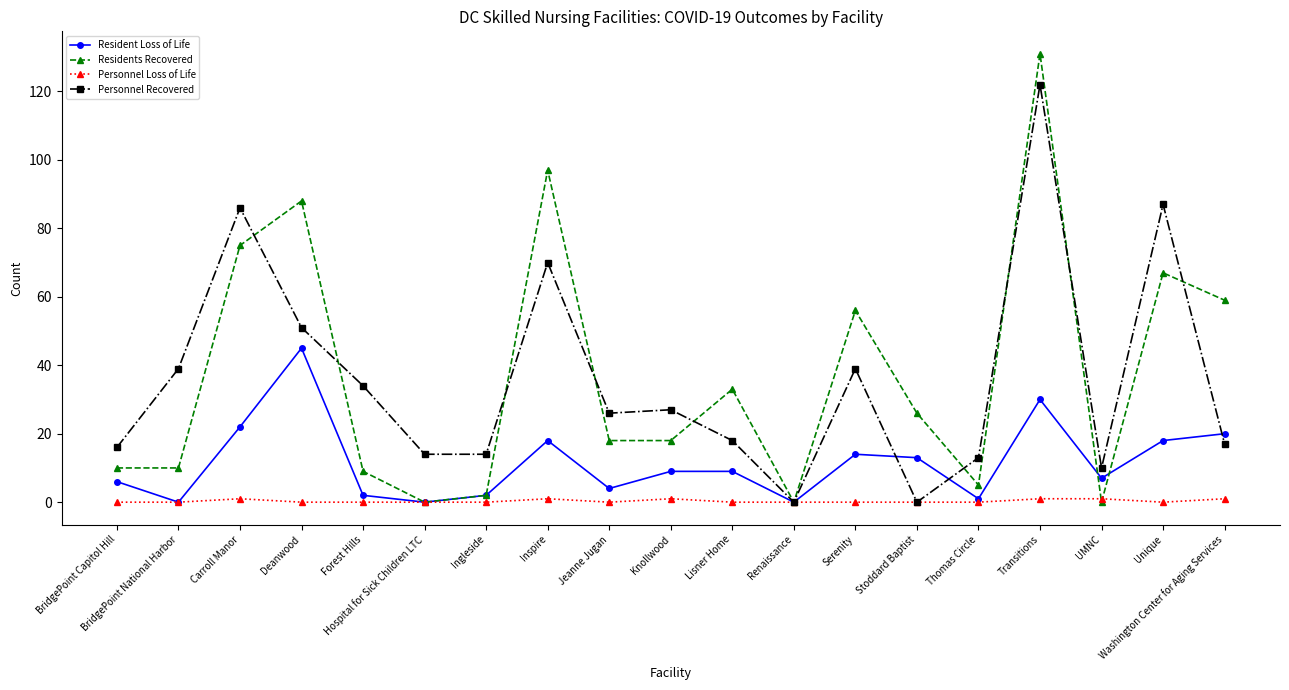

Between BridgePoint Capitol Hill and BridgePoint National Harbor, which series saw the biggest shift?

Personnel Recovered